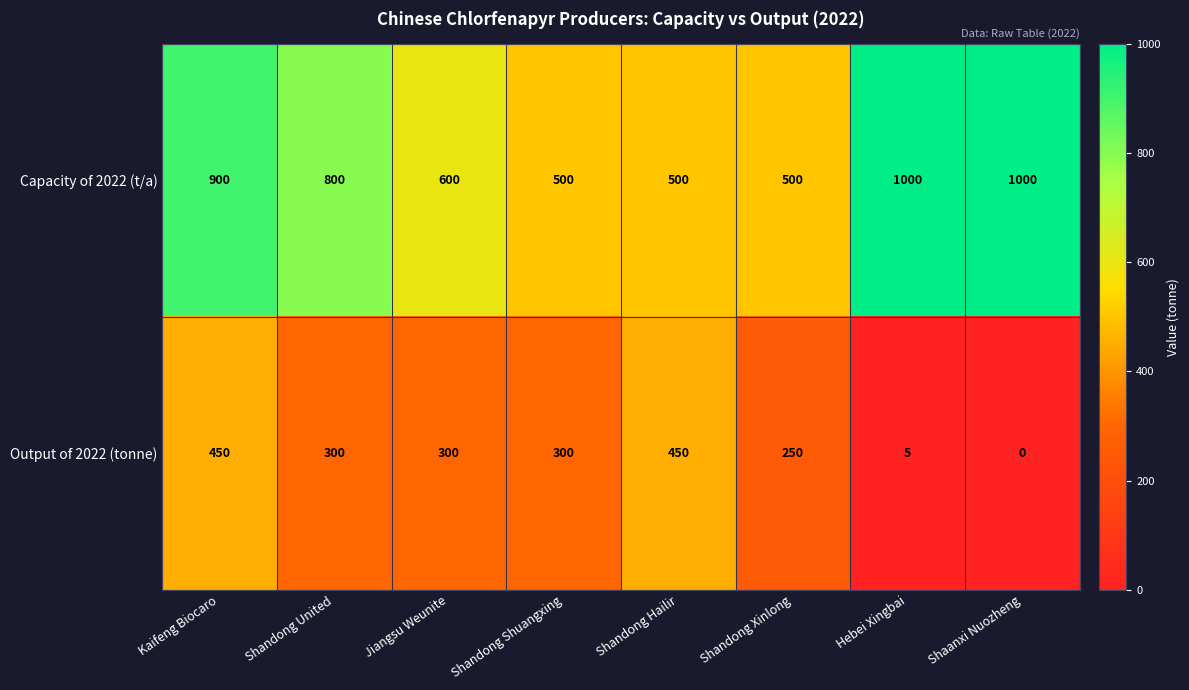

At how many categories does at least one series exceed 61?

8